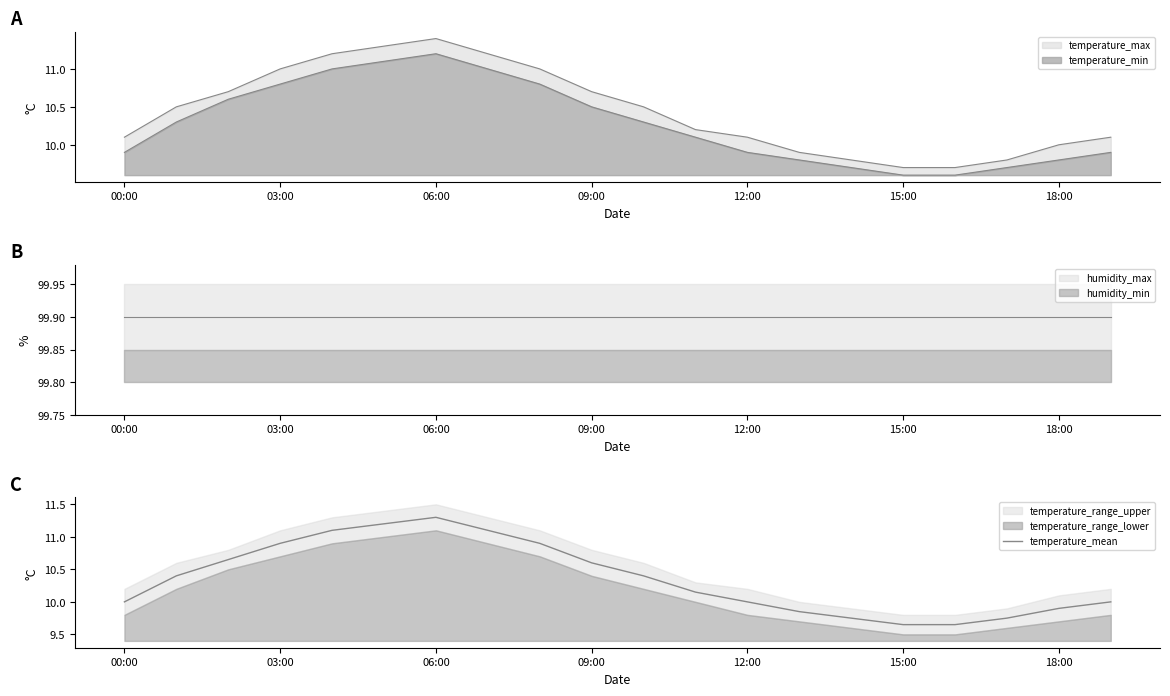

What is the label of the 14th point from the left?

13